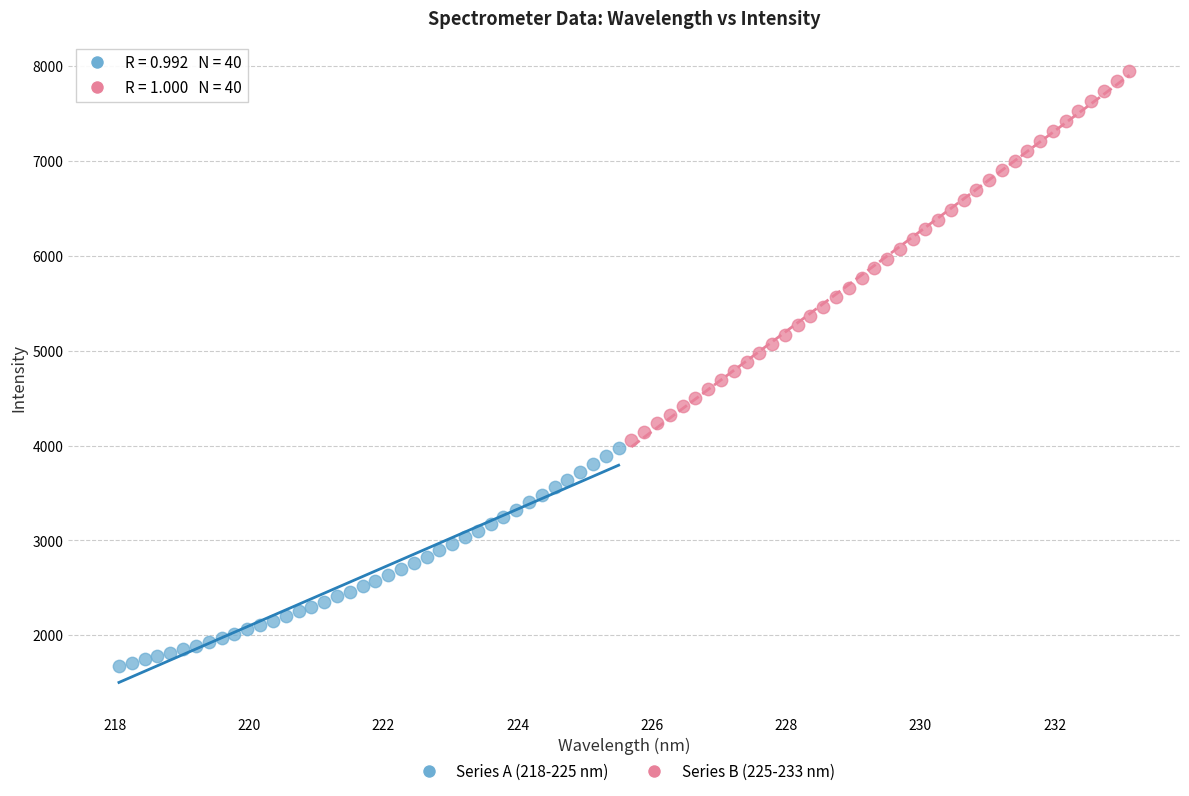

Which series reaches the maximum Y coordinate?

Series B (225-233 nm)